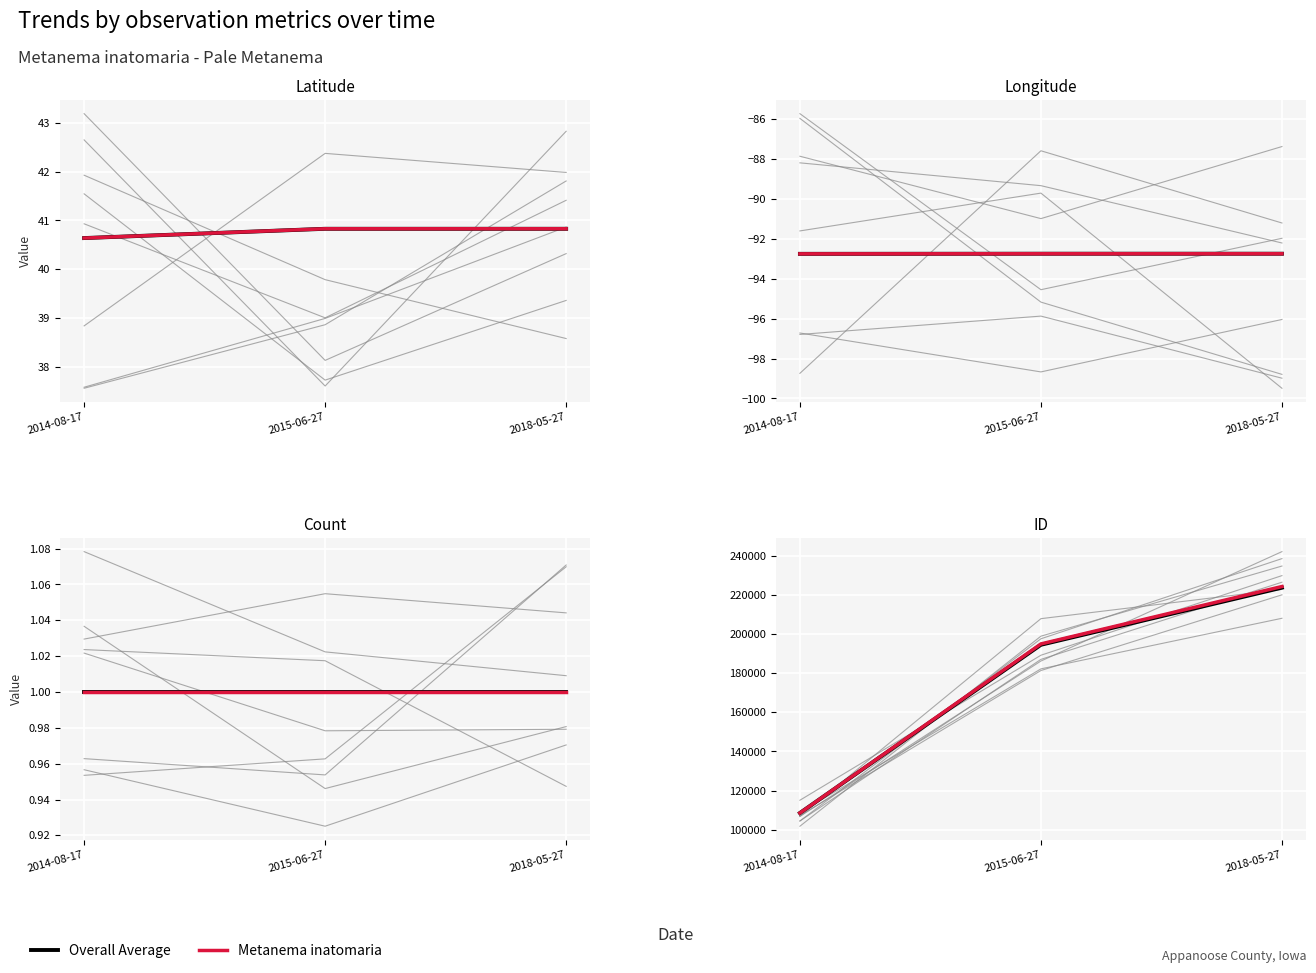

What is the label of the 1st point from the left?

2014-08-17